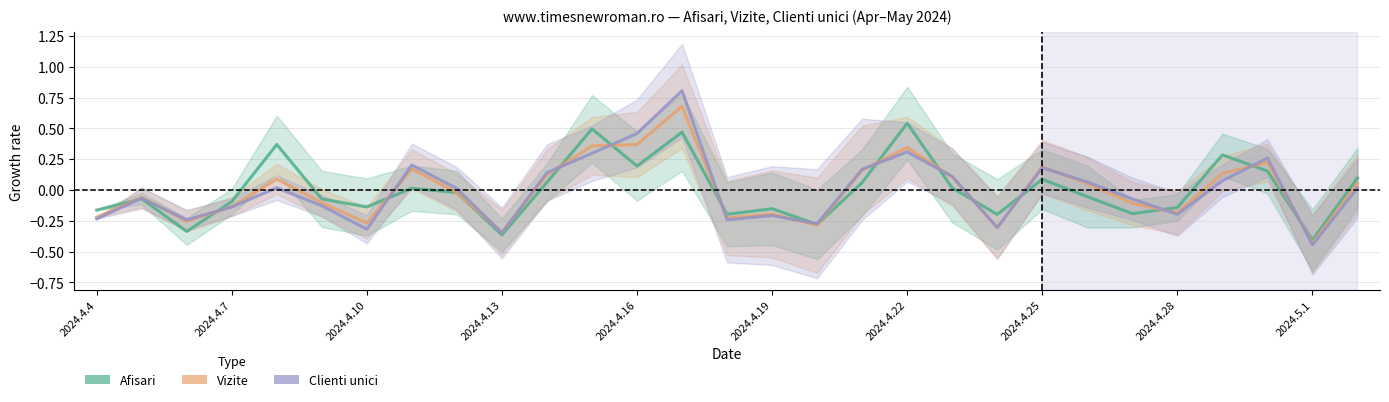

Which series has the largest total across all categories?

Afisari